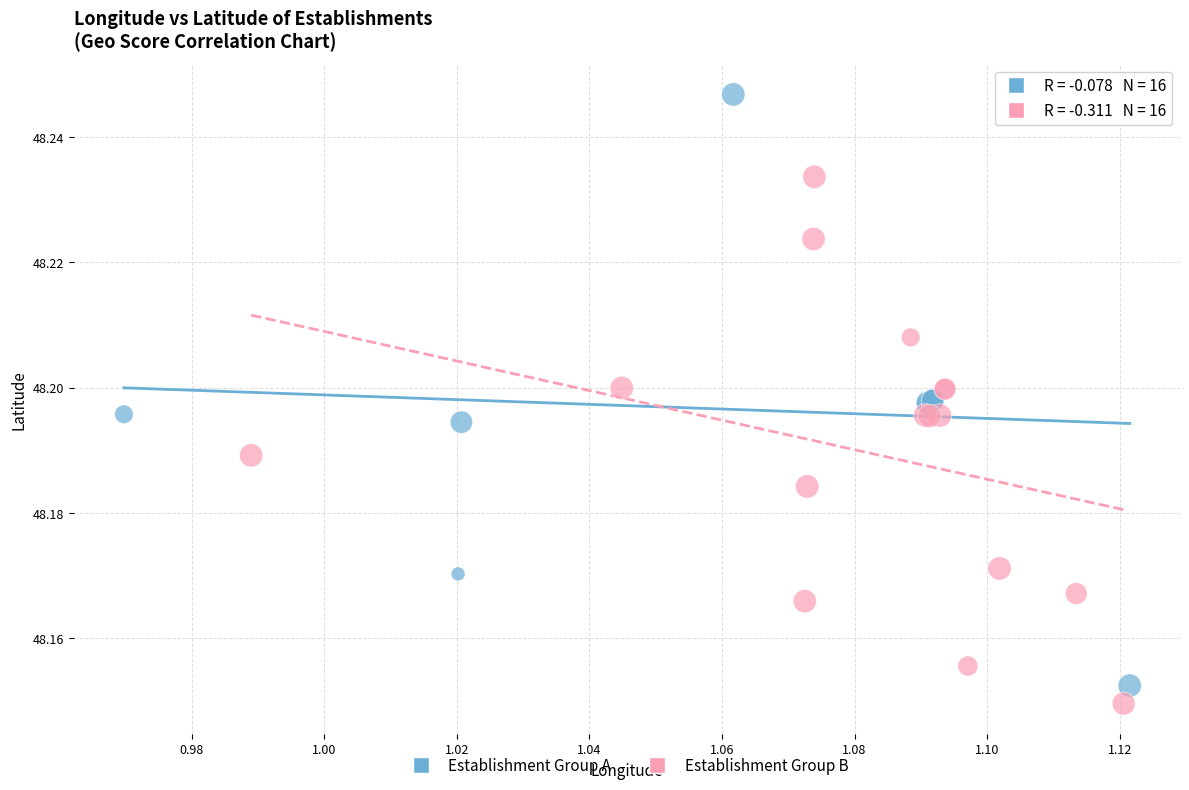

Which series contains the highest Y value?

Establishment Group A